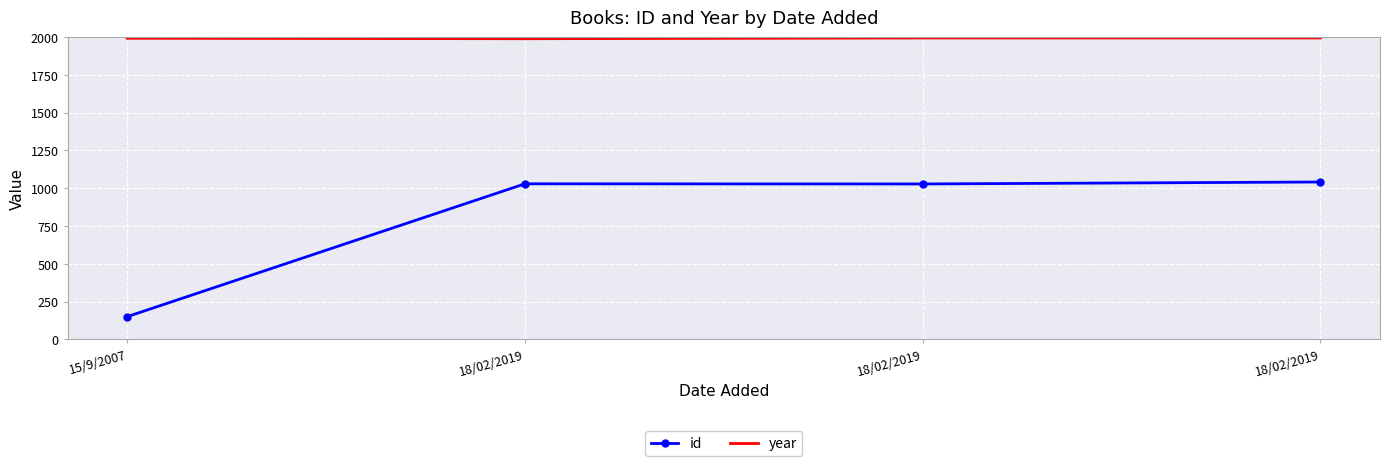

Reading left to right, extract all data points from this chart.

id: 15/9/2007=150	18/02/2019=1029	18/02/2019=1028	18/02/2019=1041
year: 15/9/2007=1992	18/02/2019=1989	18/02/2019=1994	18/02/2019=1994